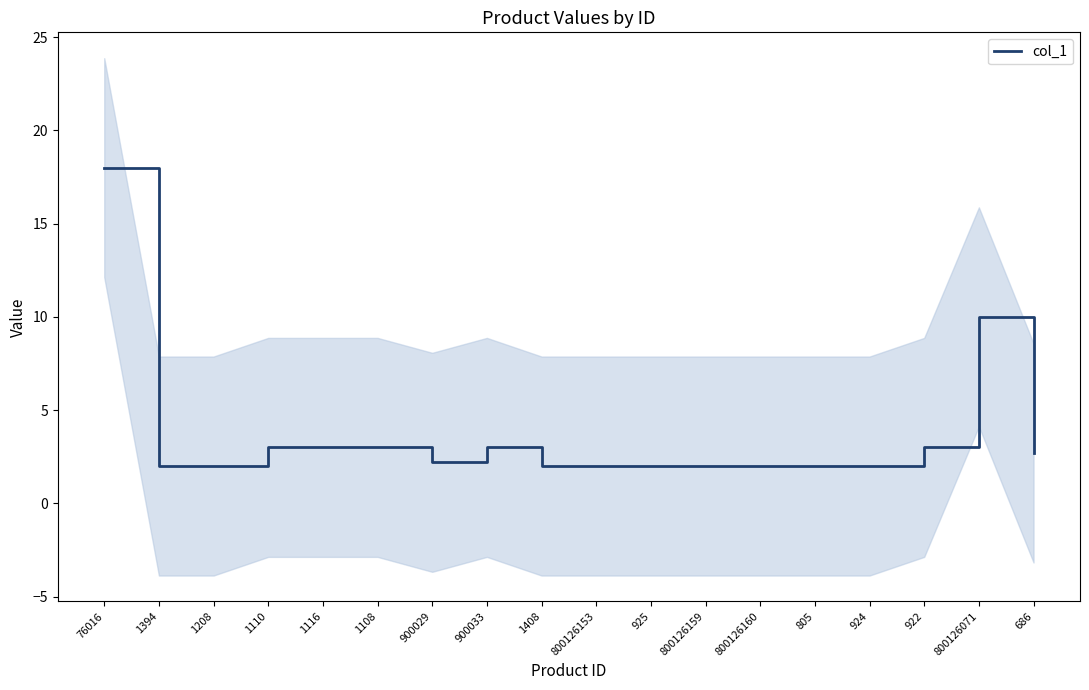

List the labels in order of value, largest first.

76016, 800126071, 1110, 1116, 1108, 900033, 922, 686, 900029, 1394, 1208, 1408, 800126153, 925, 800126159, 800126160, 805, 924